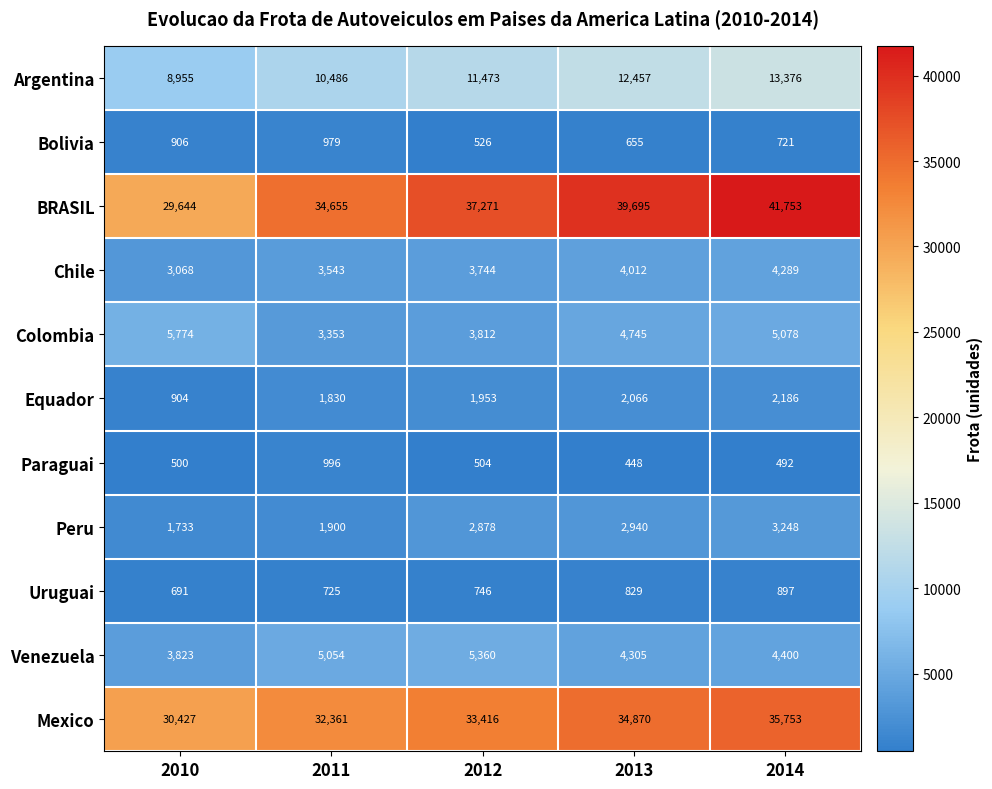

What value does the Argentina series have at 2010, to the nearest 50?

8950